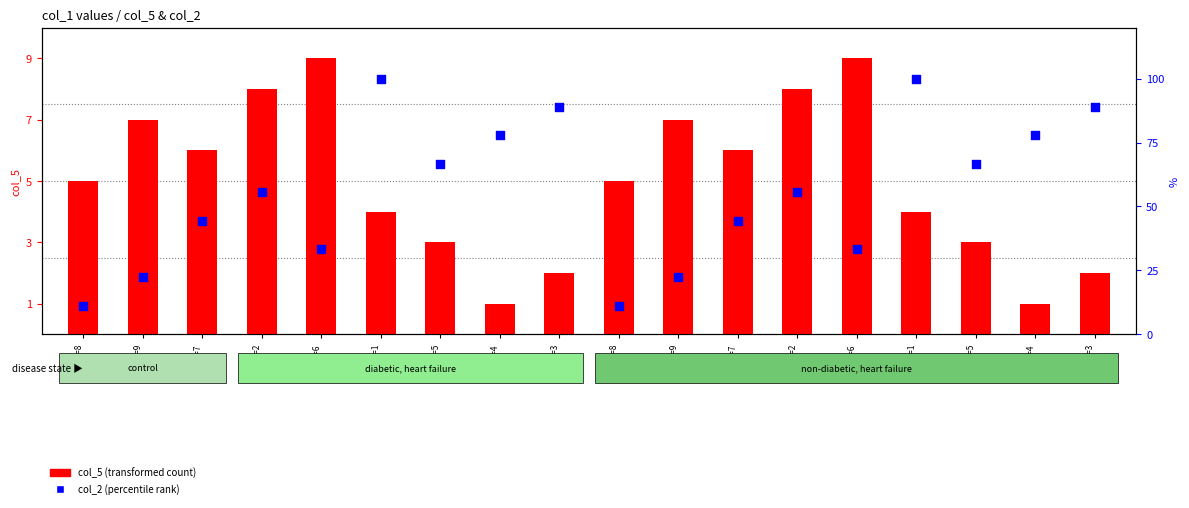

At which category is the sum across all series the highest?

col1=1